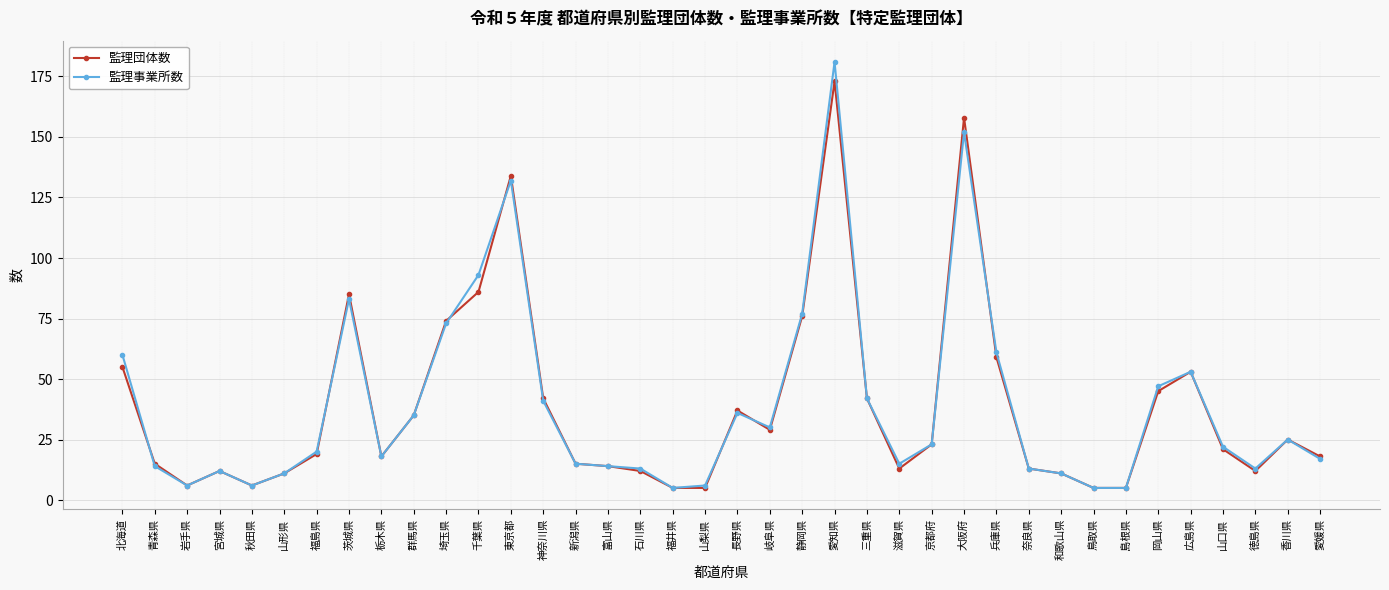

Where is 監理事業所数 nearest to the value 93?

千葉県